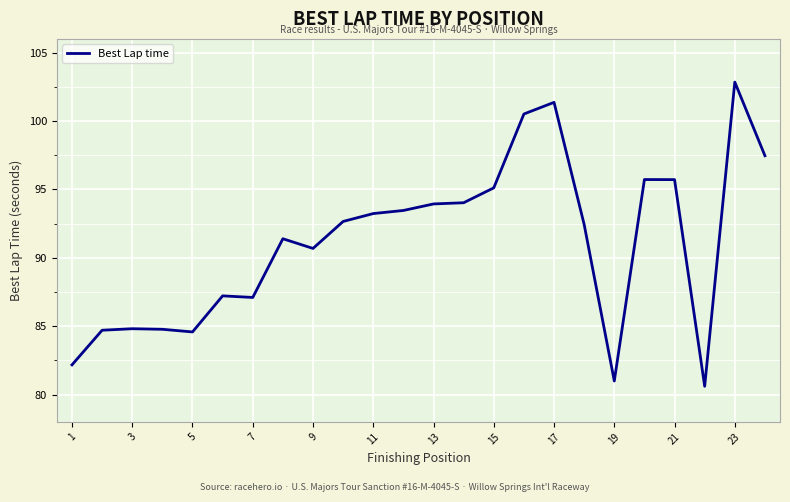

What is the maximum value shown in the chart?

102.8